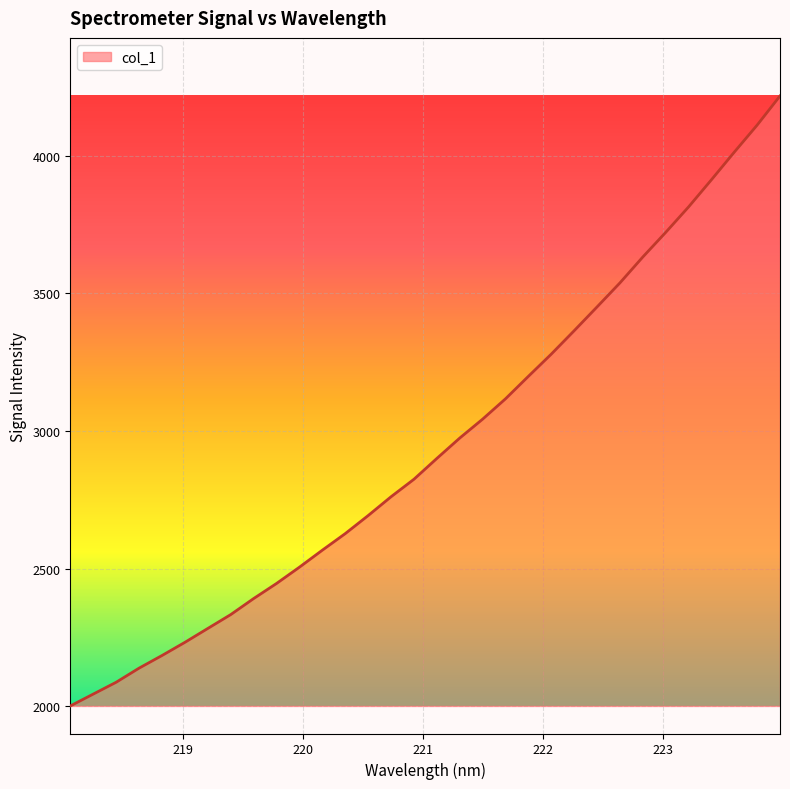

What is the difference between the maximum and minimum values?

2215.2